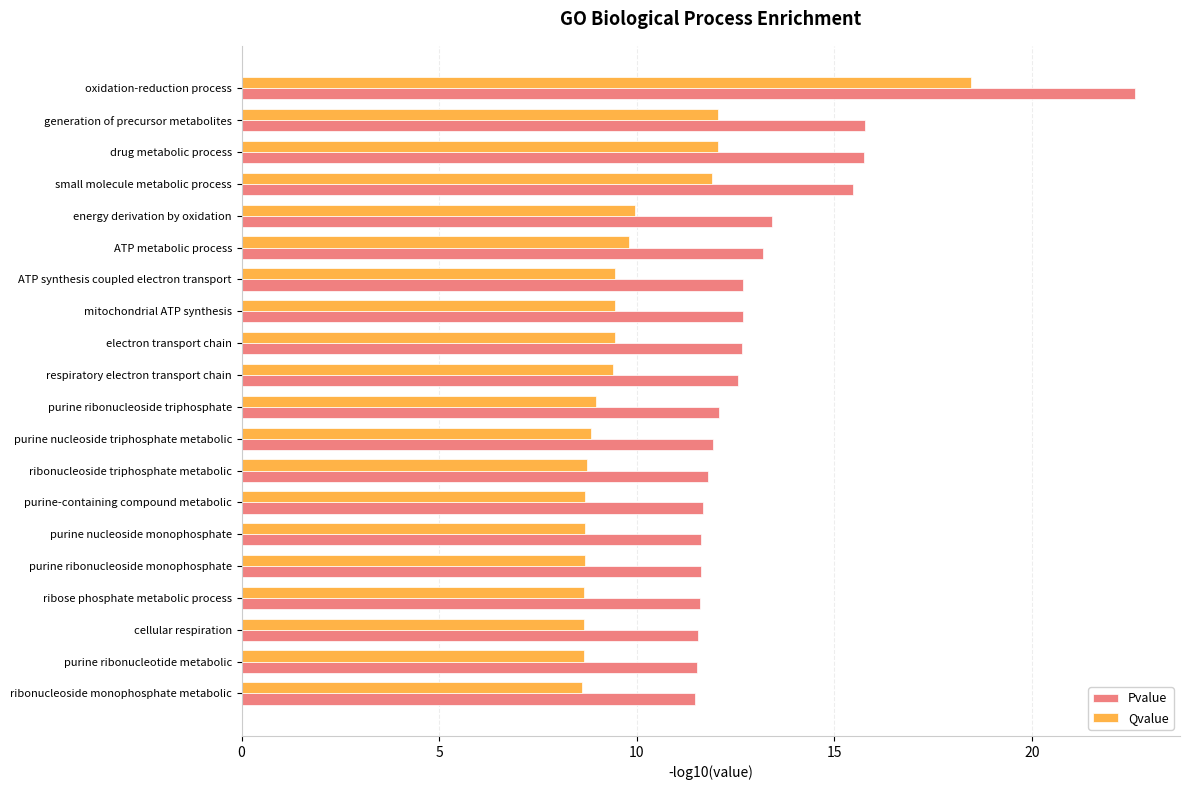

Rank the series by their average value, from lowest to highest.

Qvalue, Pvalue